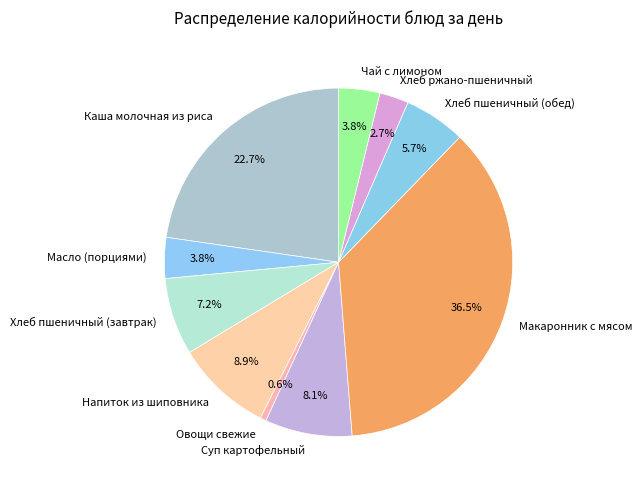

What is the total percentage of Суп картофельный and Чай с лимоном?

11.9%